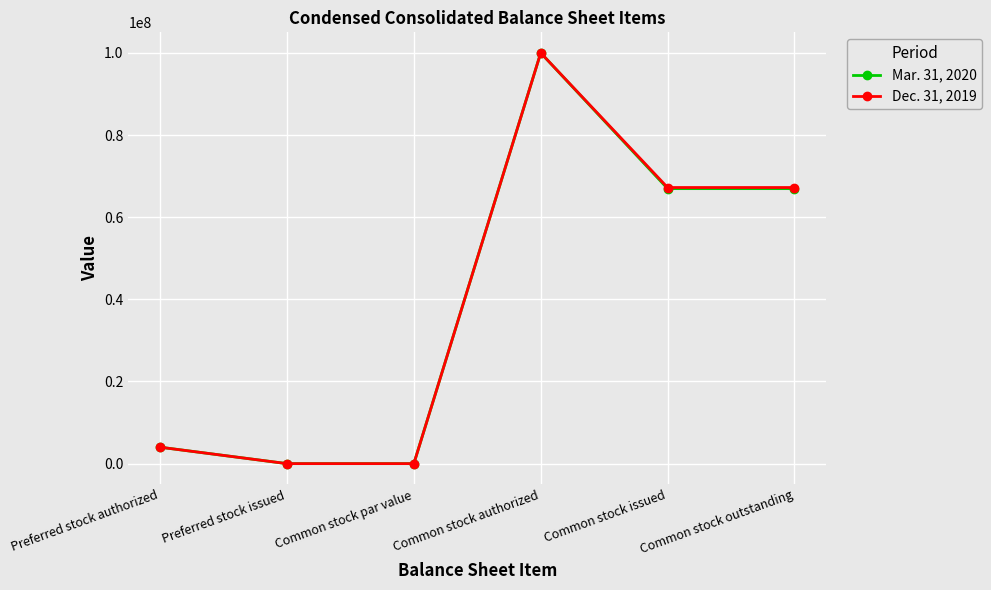

What is the label of the 5th point from the left?

Common stock issued